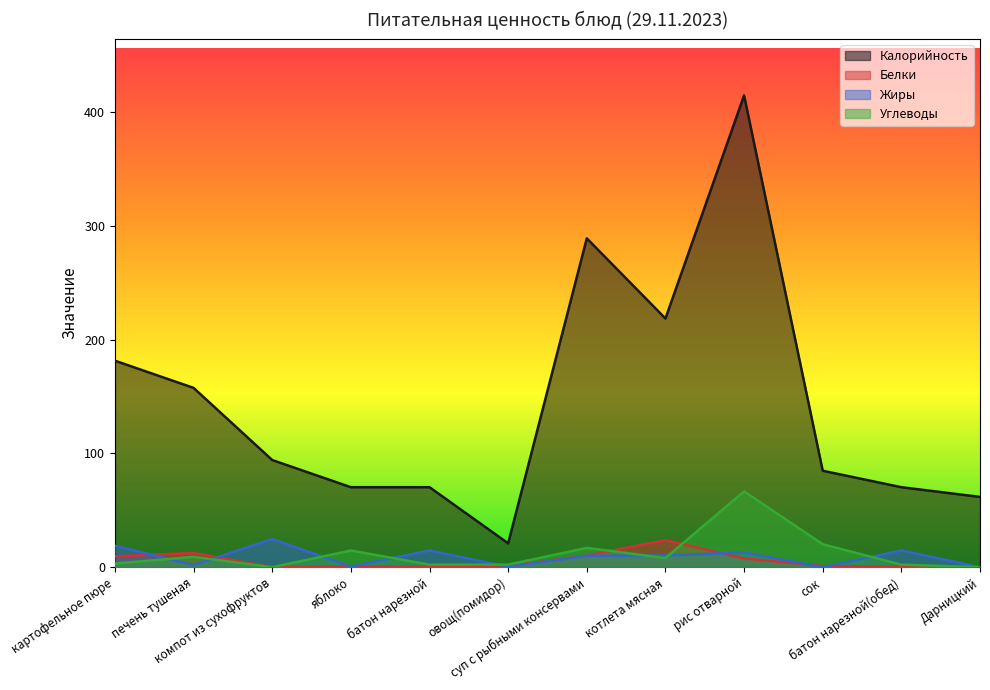

Where is Белки nearest to the value 11?

суп с рыбными консервами